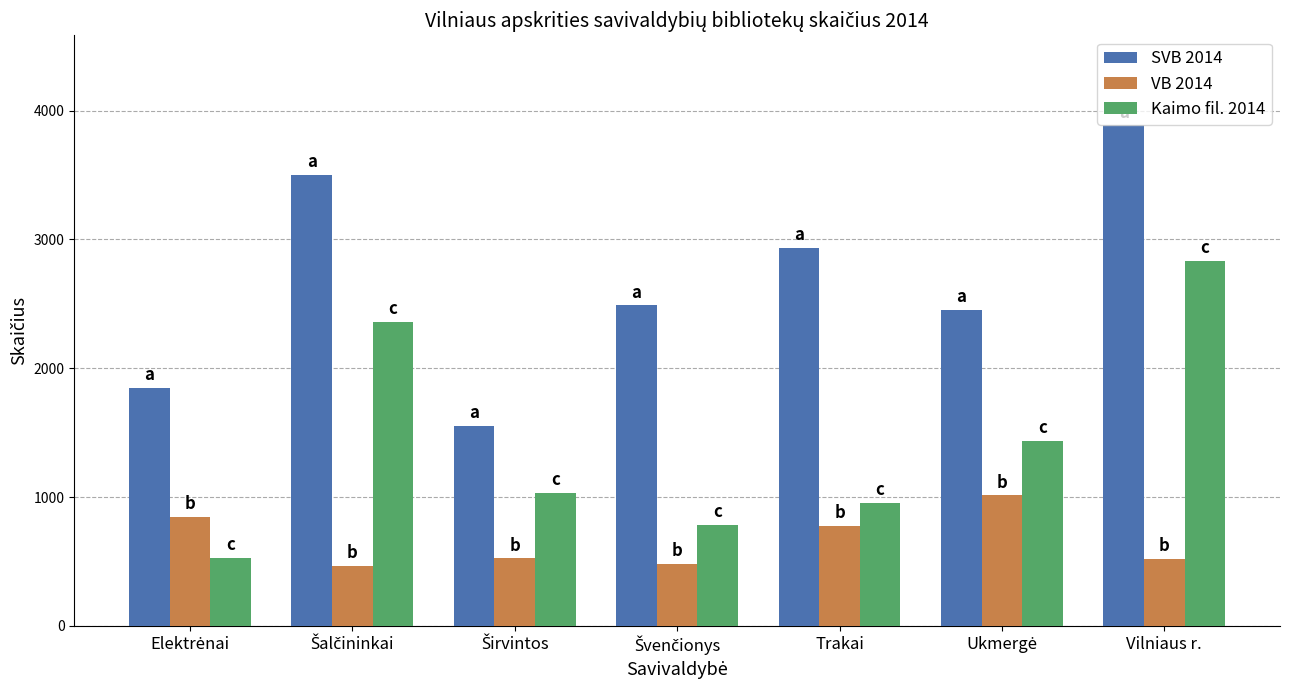

How many values in the VB 2014 series are below 524?

3